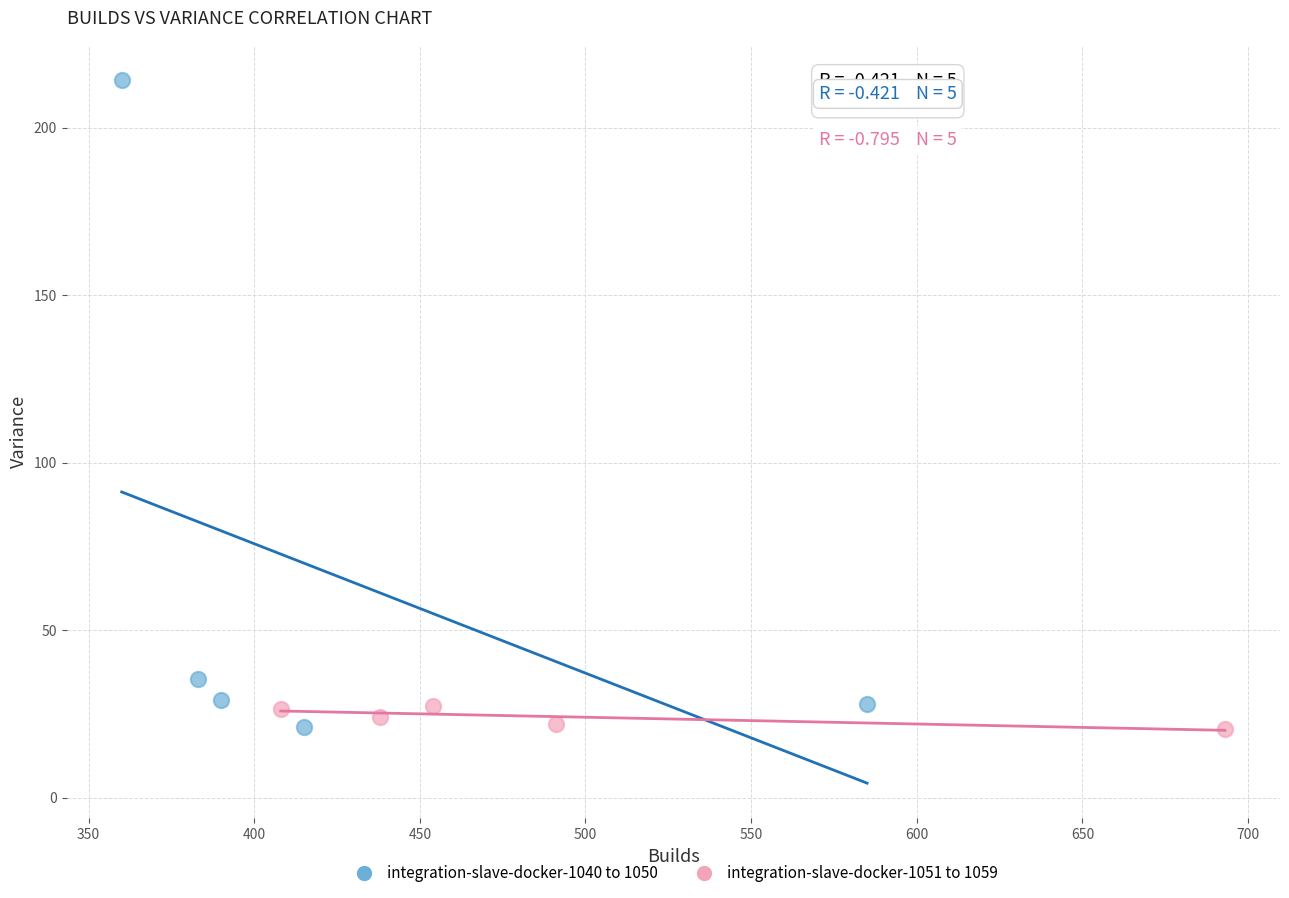

What are all the series names shown in the legend?

integration-slave-docker-1040 to 1050, integration-slave-docker-1051 to 1059